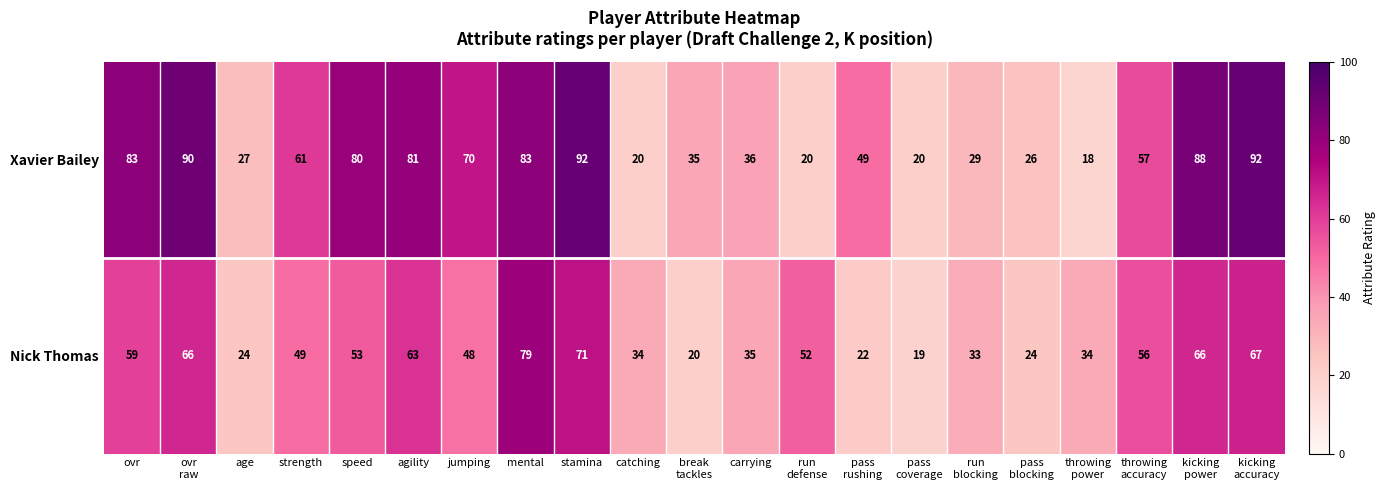

What is the difference between the Nick Thomas values at mental and carrying?

44